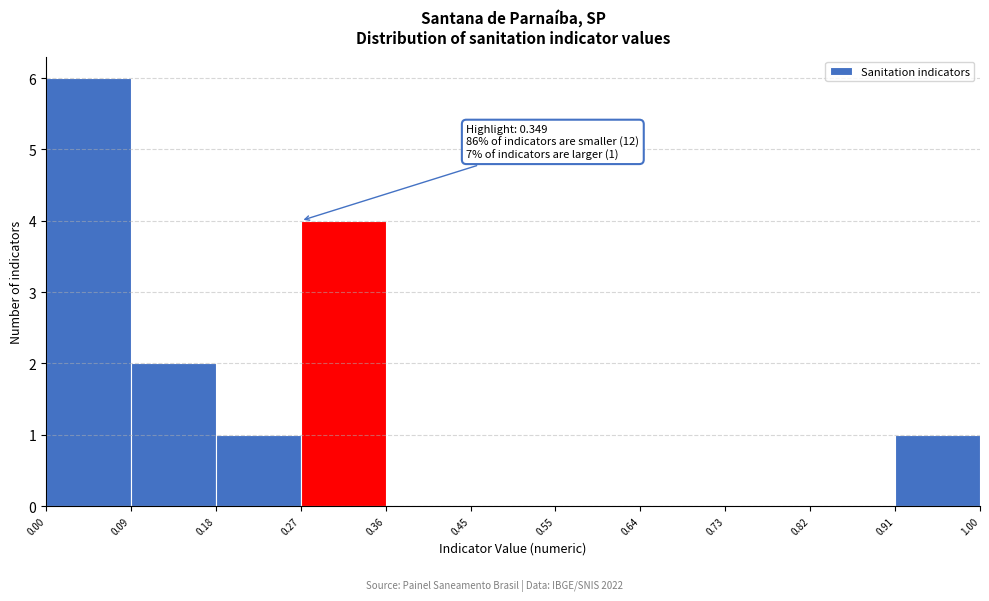

Over which range of the x-axis is the bar tallest?

0.00 to 0.09